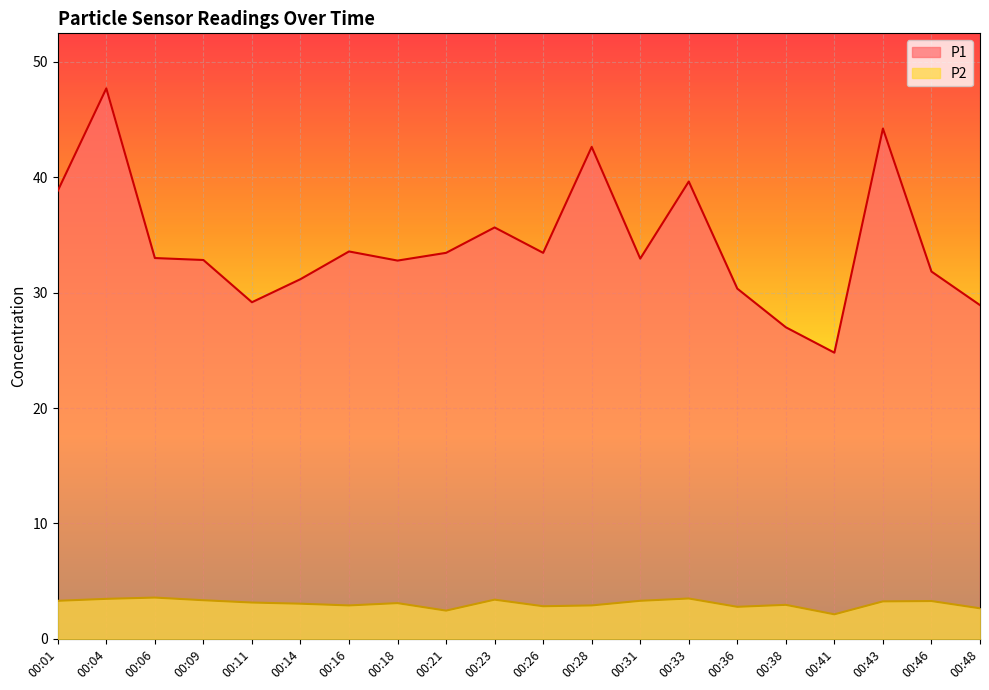

The P1 series shows 44.2 at 00:43. True or false?

True